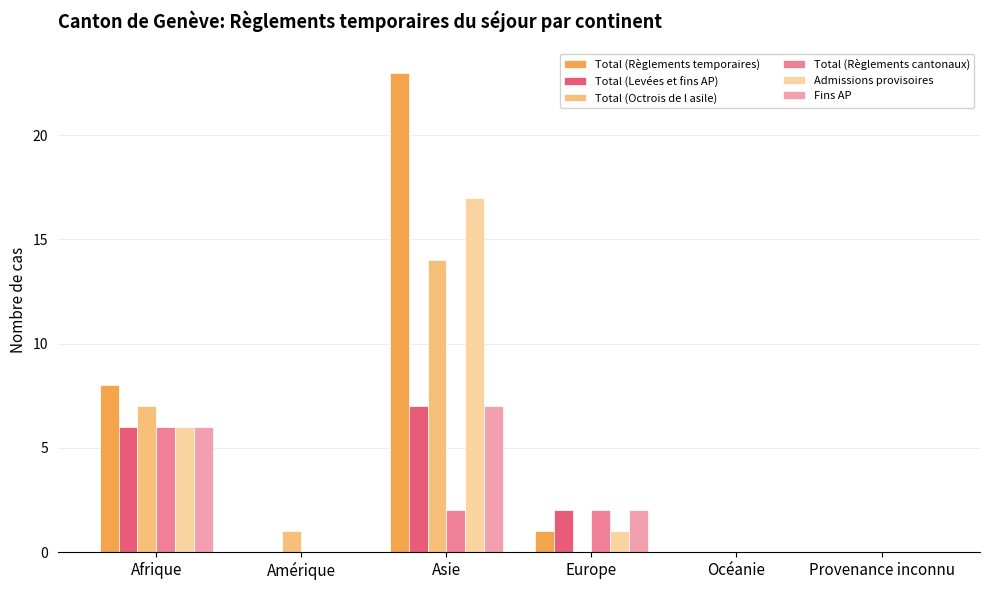

What is the total value across all series at Europe?

8